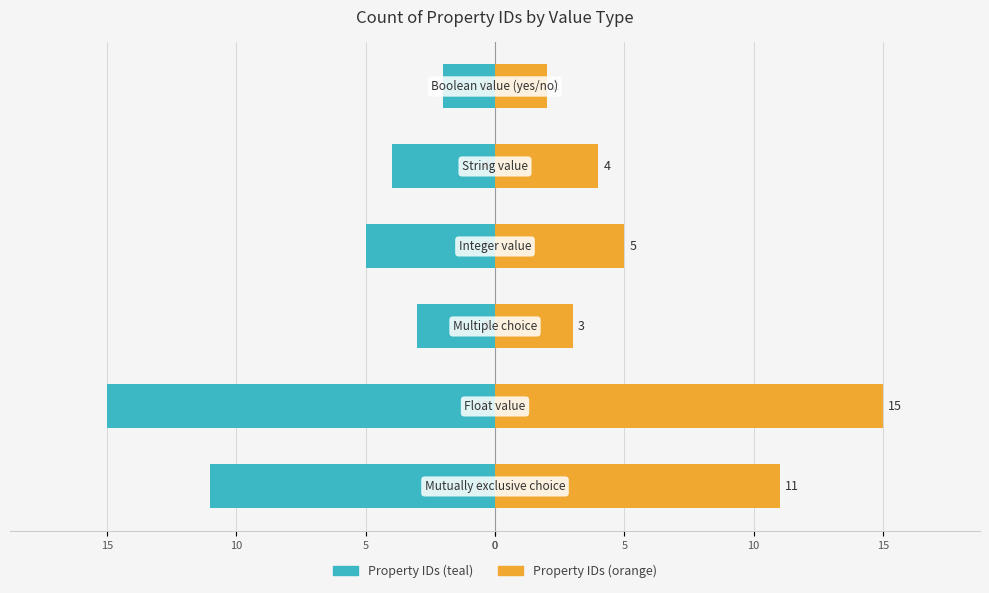

What is the difference between the highest and lowest values at 10?

6